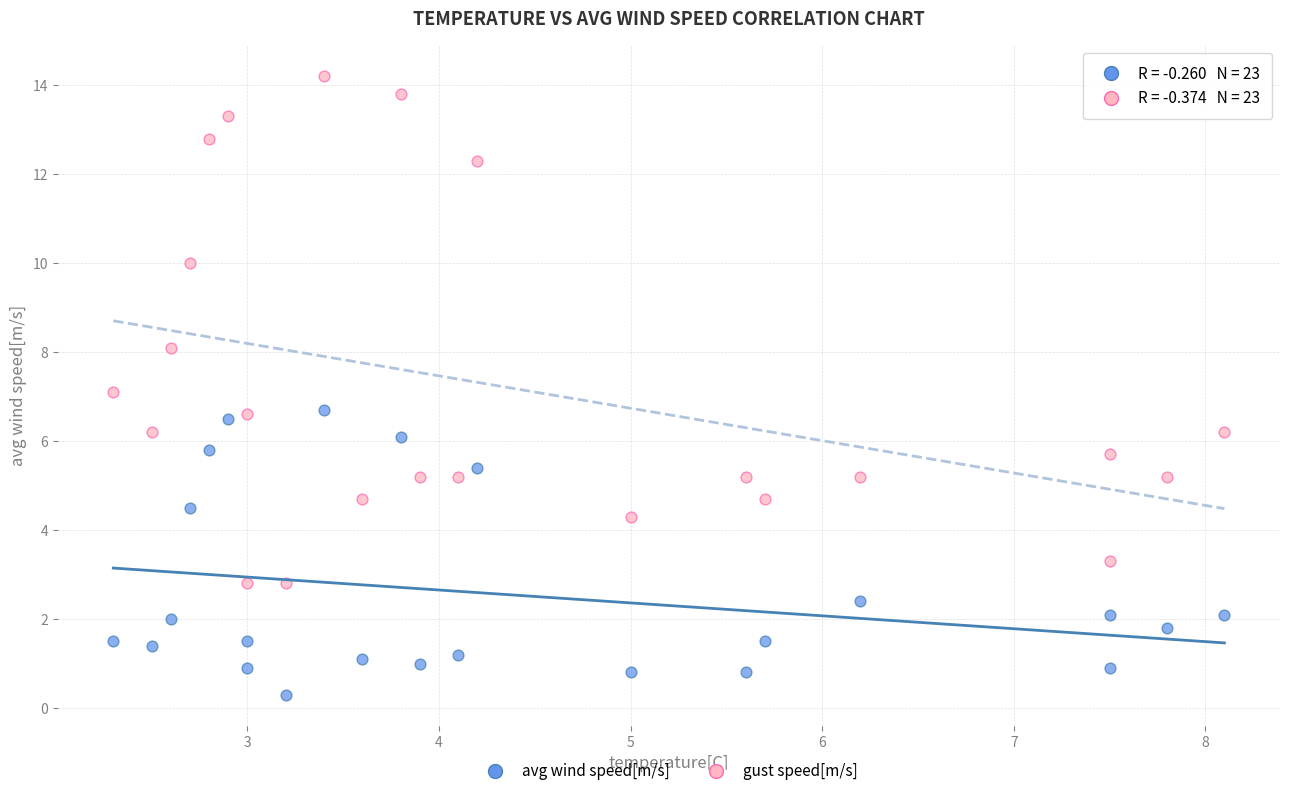

What is the X range (max minus min) for the scatter plot?

5.8